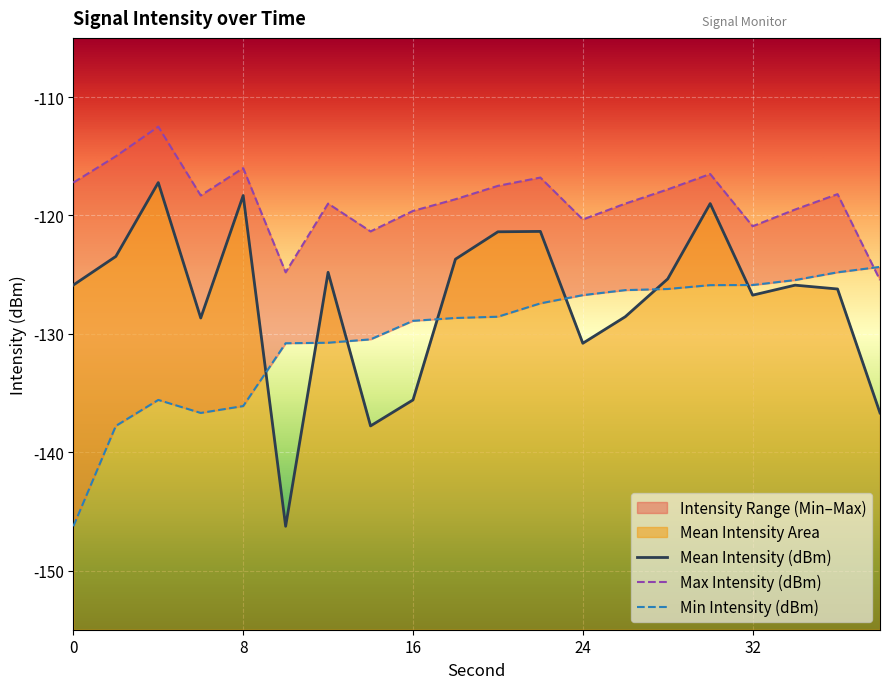

Reading left to right, transcribe all the data shown in this chart.

Mean Intensity (dBm): -125.9	-123.5	-117.2	-128.7	-118.3	-146.3	-124.8	-137.8	-135.6	-123.7	-121.4	-121.3	-130.8	-128.6	-125.4	-119.0	-126.7	-125.9	-126.2	-136.7
Max Intensity (dBm): -117.2	-115.0	-112.5	-118.3	-116.0	-124.8	-119.0	-121.3	-119.6	-118.6	-117.5	-116.8	-120.3	-119.0	-117.8	-116.5	-120.9	-119.5	-118.2	-125.5
Min Intensity (dBm): -146.3	-137.8	-135.6	-136.7	-136.1	-130.8	-130.8	-130.5	-128.9	-128.7	-128.6	-127.4	-126.7	-126.3	-126.2	-125.9	-125.9	-125.5	-124.8	-124.3